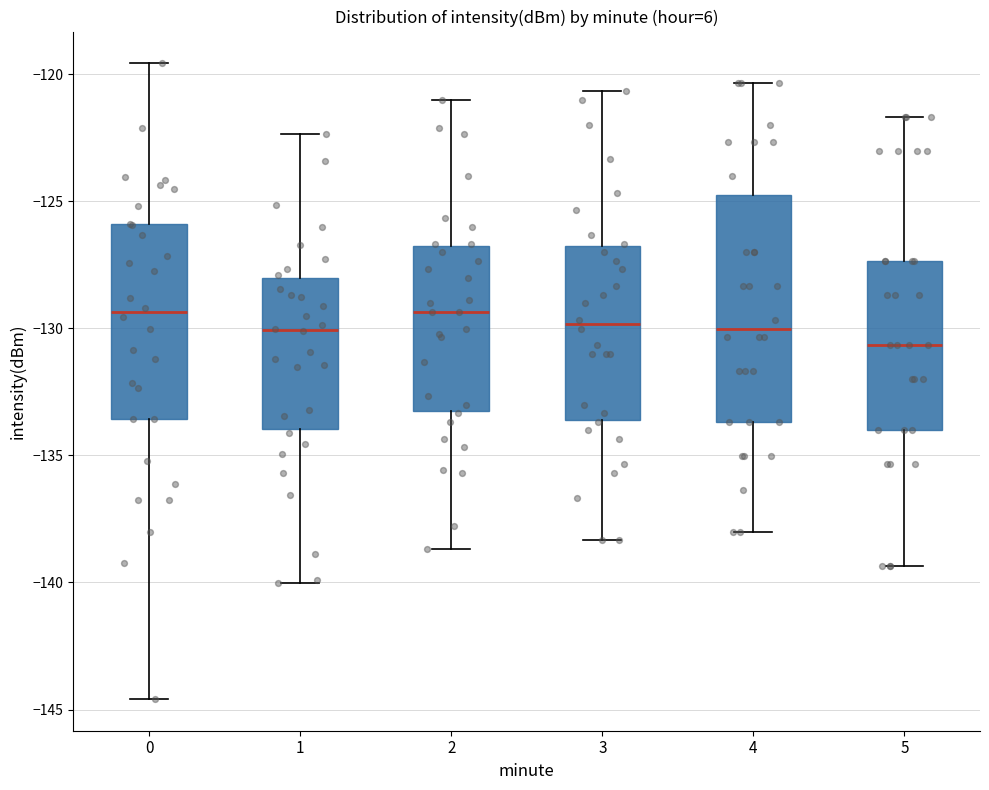

Which box's median line is the lowest?

5